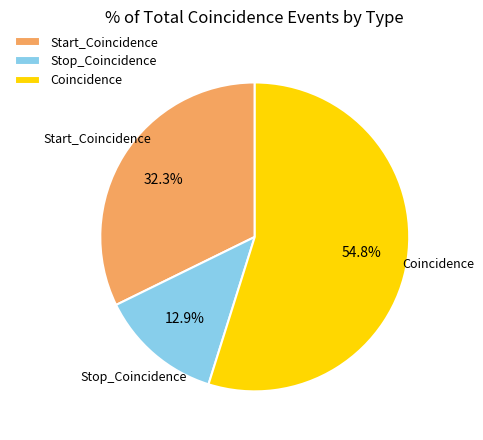

To the nearest percent, what is the difference between the Coincidence and Stop_Coincidence slice percentages?

42%